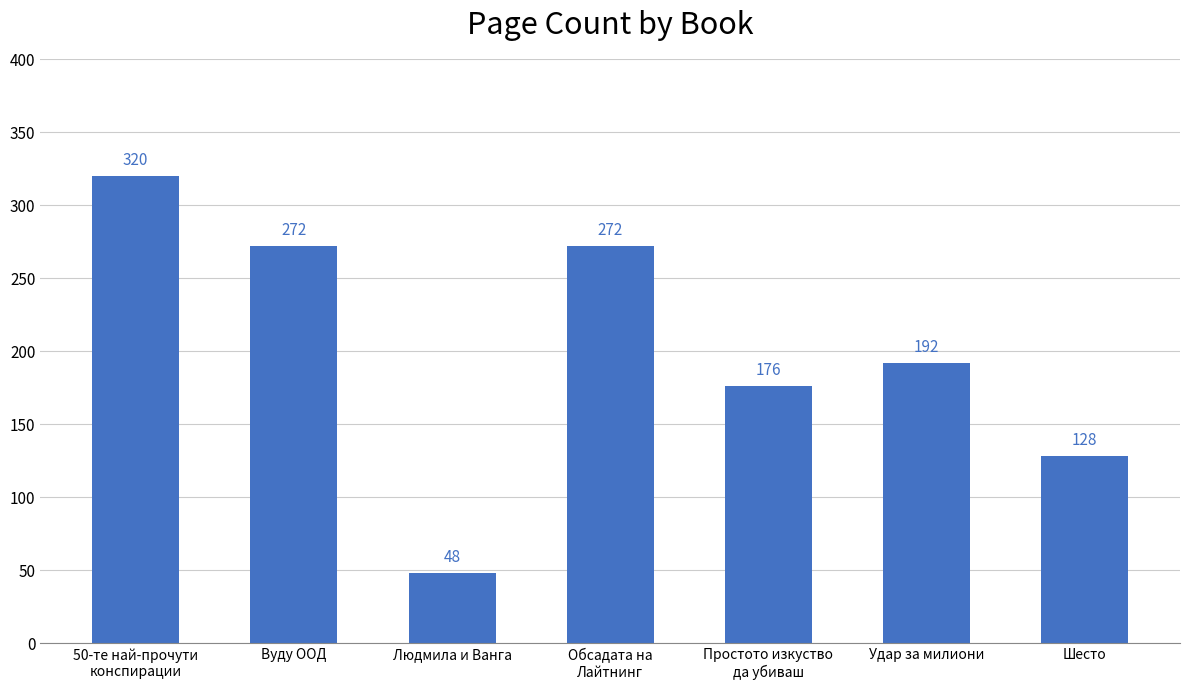

What is the sum of the values at Шесто and Людмила и Ванга?

176